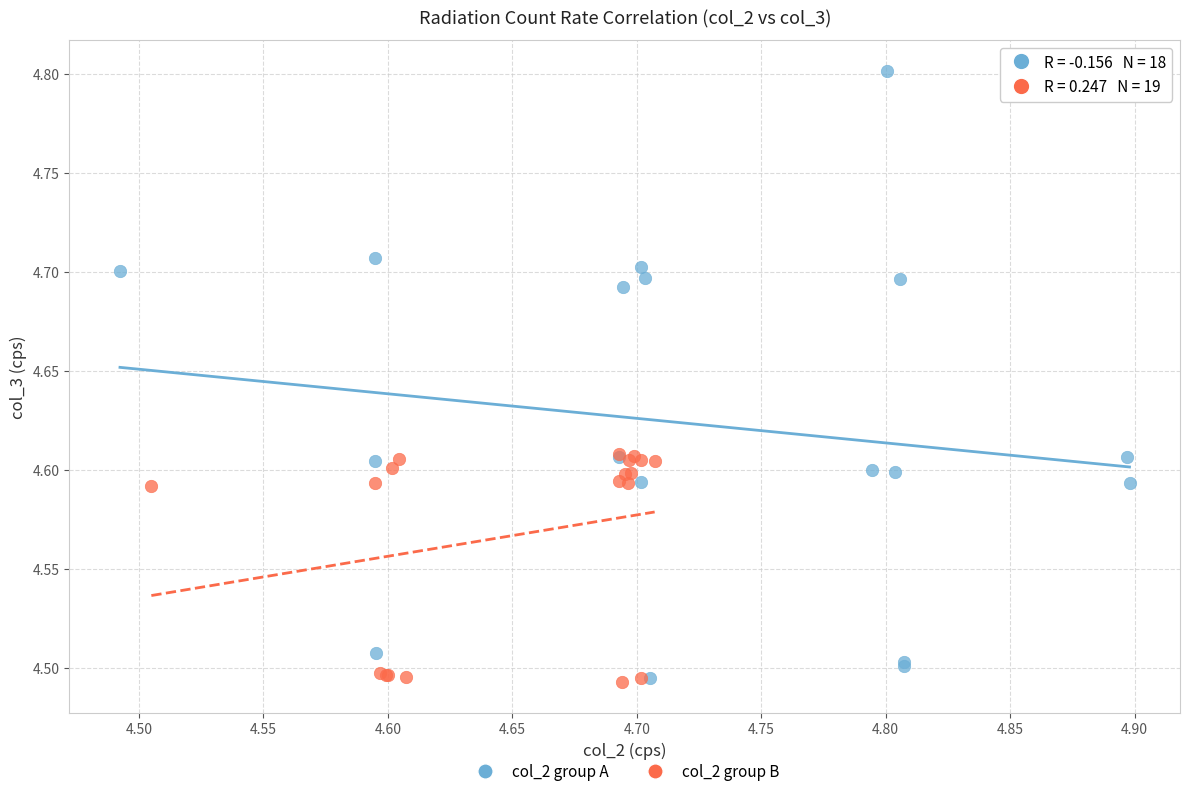

Which series reaches the maximum Y coordinate?

col_2 group A